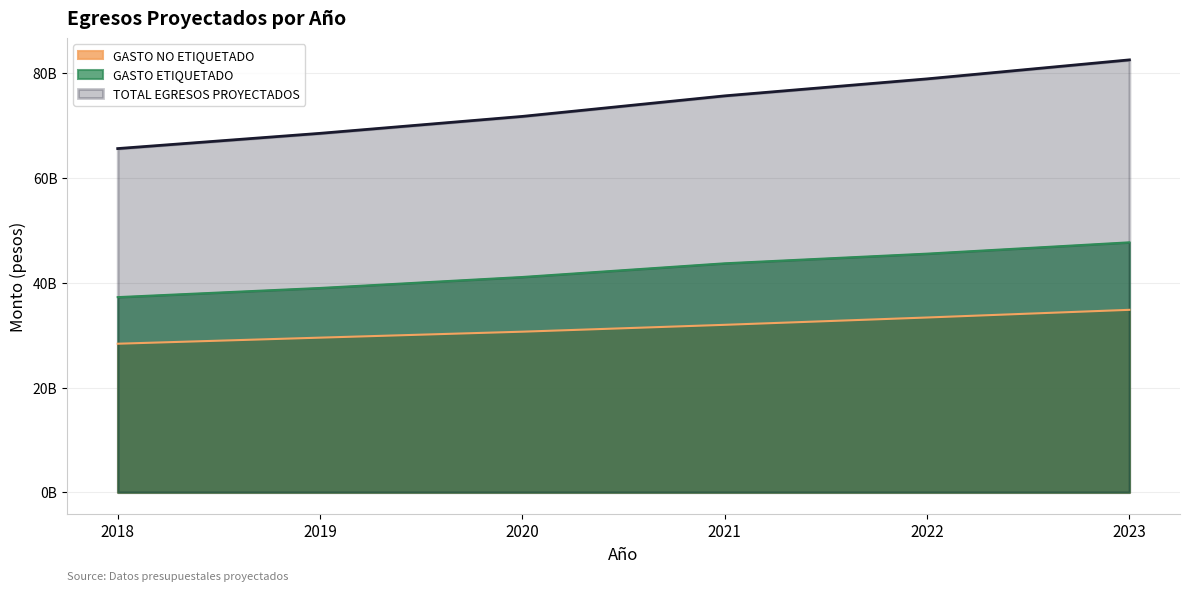

Which category has the lowest value across all series?

2018